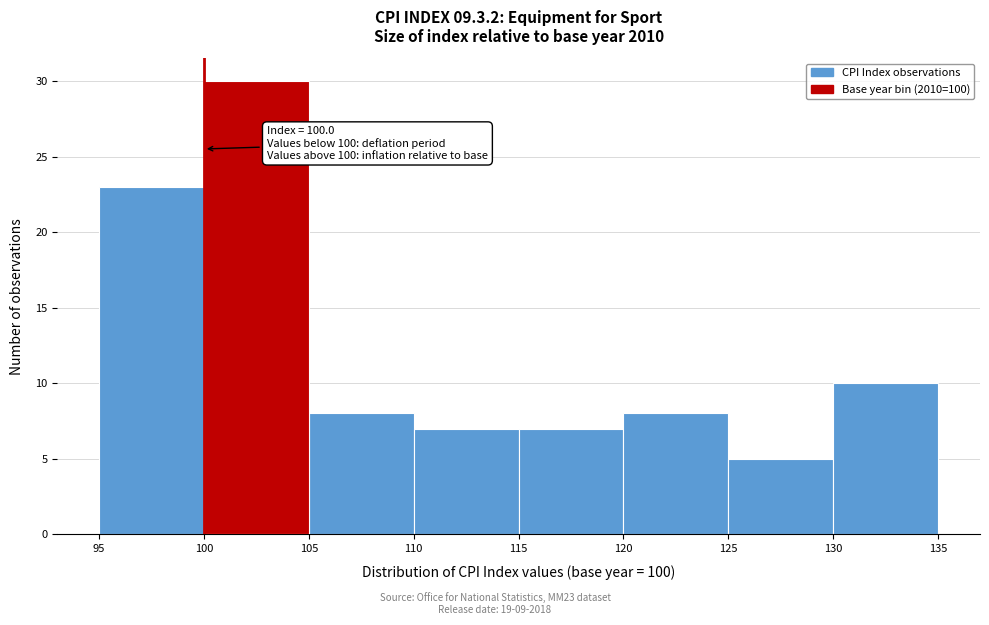

Which range on the x-axis has the tallest bar?

100 to 105